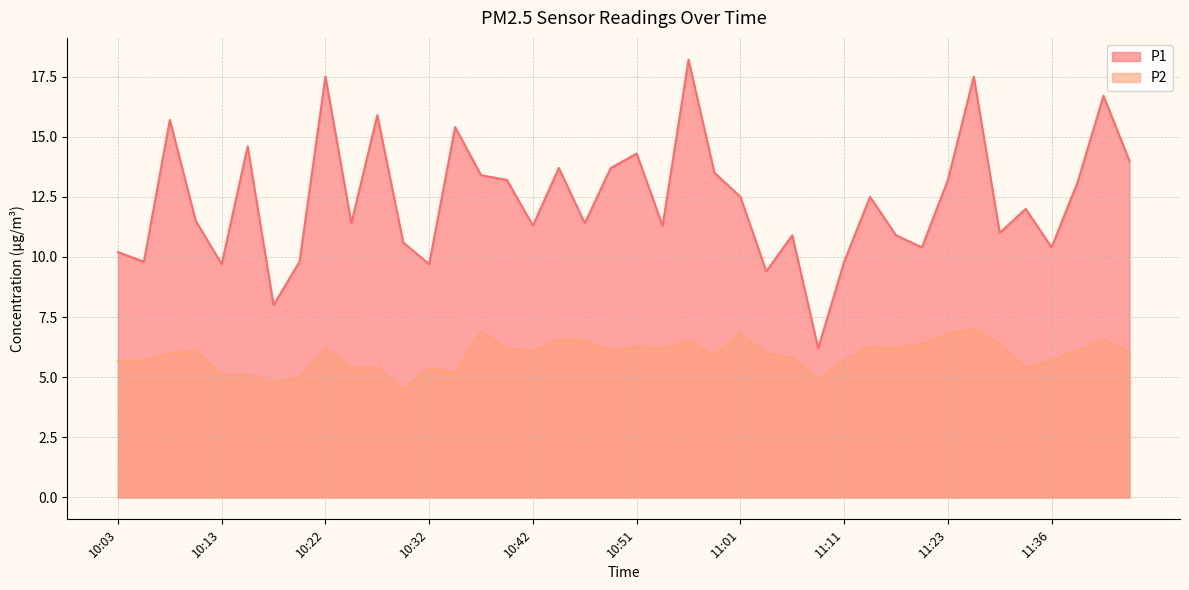

Reading left to right, what are all the values shown in this chart?

P1: 10.2	9.8	15.7	11.5	9.7	14.6	8.0	9.8	17.5	11.4	15.9	10.6	9.7	15.4	13.4	13.2	11.3	13.7	11.4	13.7	14.3	11.3	18.2	13.5	12.5	9.4	10.9	6.2	9.8	12.5	10.9	10.4	13.2	17.5	11.0	12.0	10.4	13.1	16.7	14.0
P2: 5.7	5.7	6.0	6.1	5.1	5.1	4.8	5.0	6.2	5.4	5.4	4.5	5.4	5.2	6.9	6.2	6.1	6.6	6.5	6.1	6.3	6.2	6.5	5.9	6.8	6.0	5.8	4.9	5.7	6.3	6.2	6.4	6.8	7.0	6.4	5.4	5.7	6.1	6.6	6.0